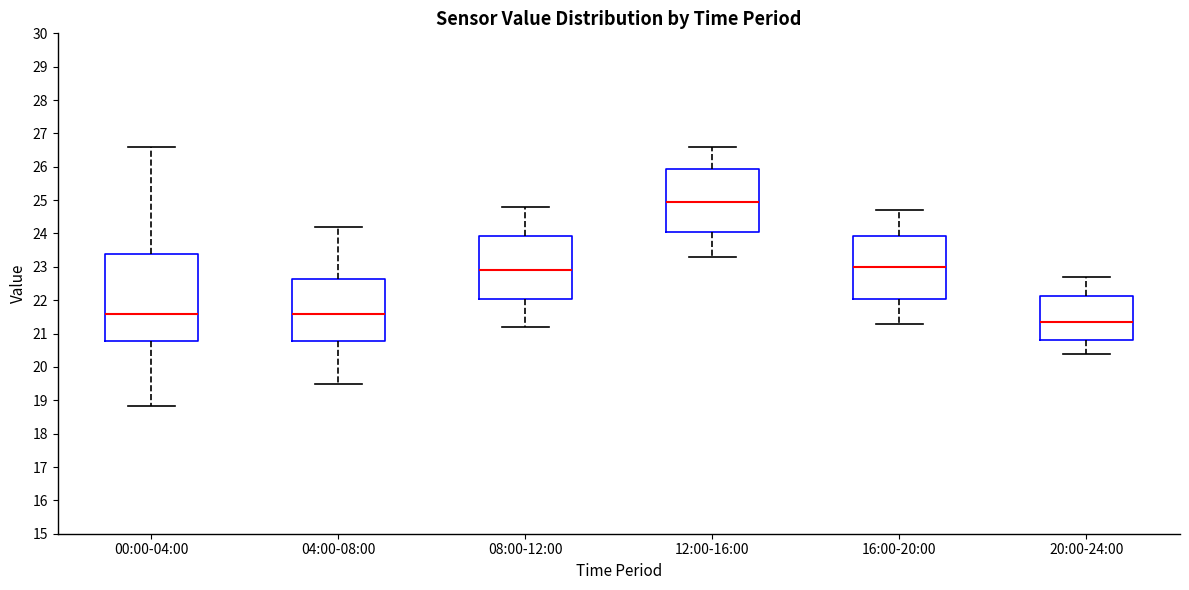

Where is the lower edge of the box for 16:00-20:00 on the y-axis? The values are not printed on the chart, so give them approximately, as read against the axis.

22.1